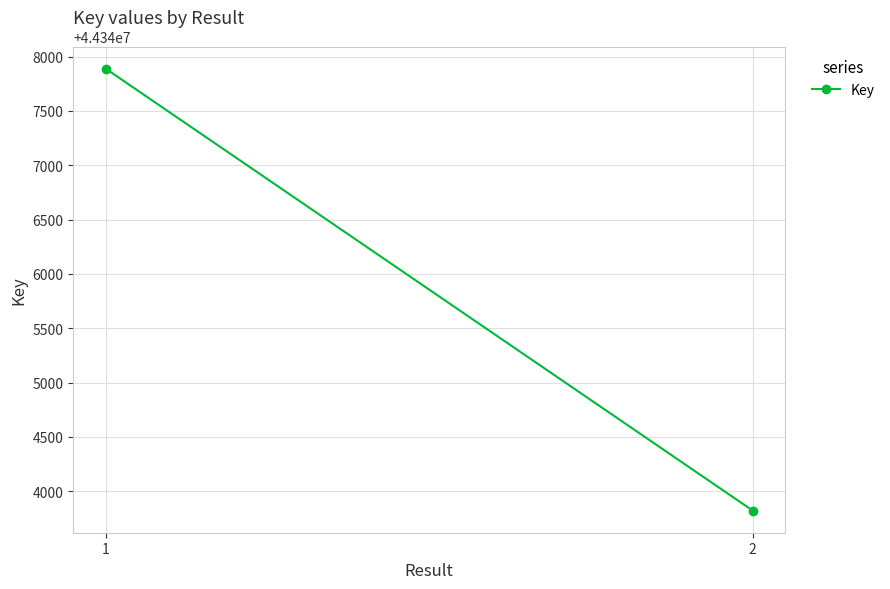

Reading left to right, list all the values displayed in this chart.

1=44347889	2=44343821